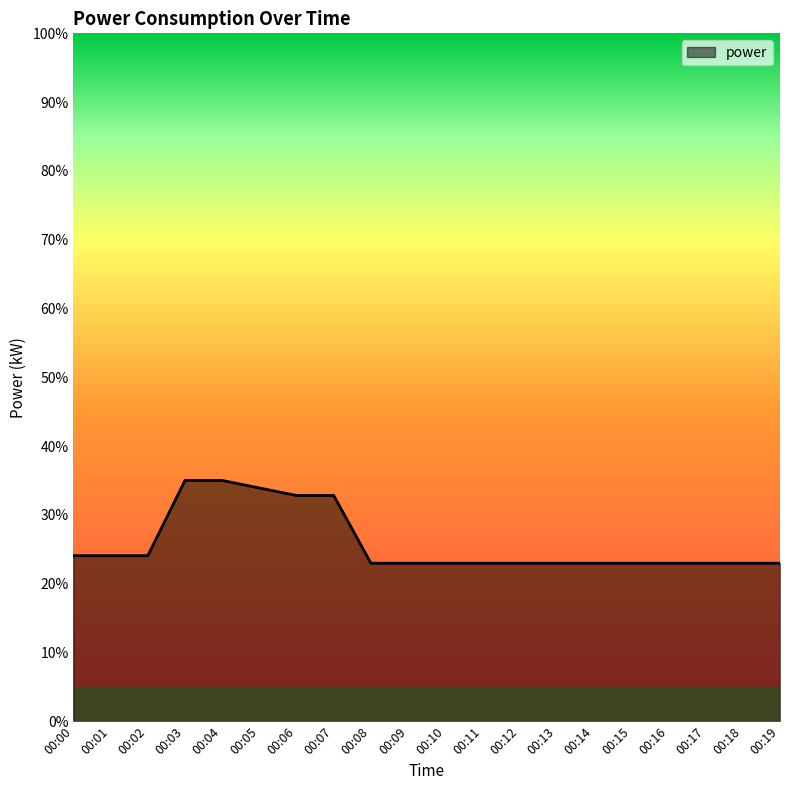

Reading left to right, extract all data points from this chart.

00:00=0.2	00:01=0.2	00:02=0.2	00:03=0.3	00:04=0.3	00:05=0.3	00:06=0.3	00:07=0.3	00:08=0.2	00:09=0.2	00:10=0.2	00:11=0.2	00:12=0.2	00:13=0.2	00:14=0.2	00:15=0.2	00:16=0.2	00:17=0.2	00:18=0.2	00:19=0.2